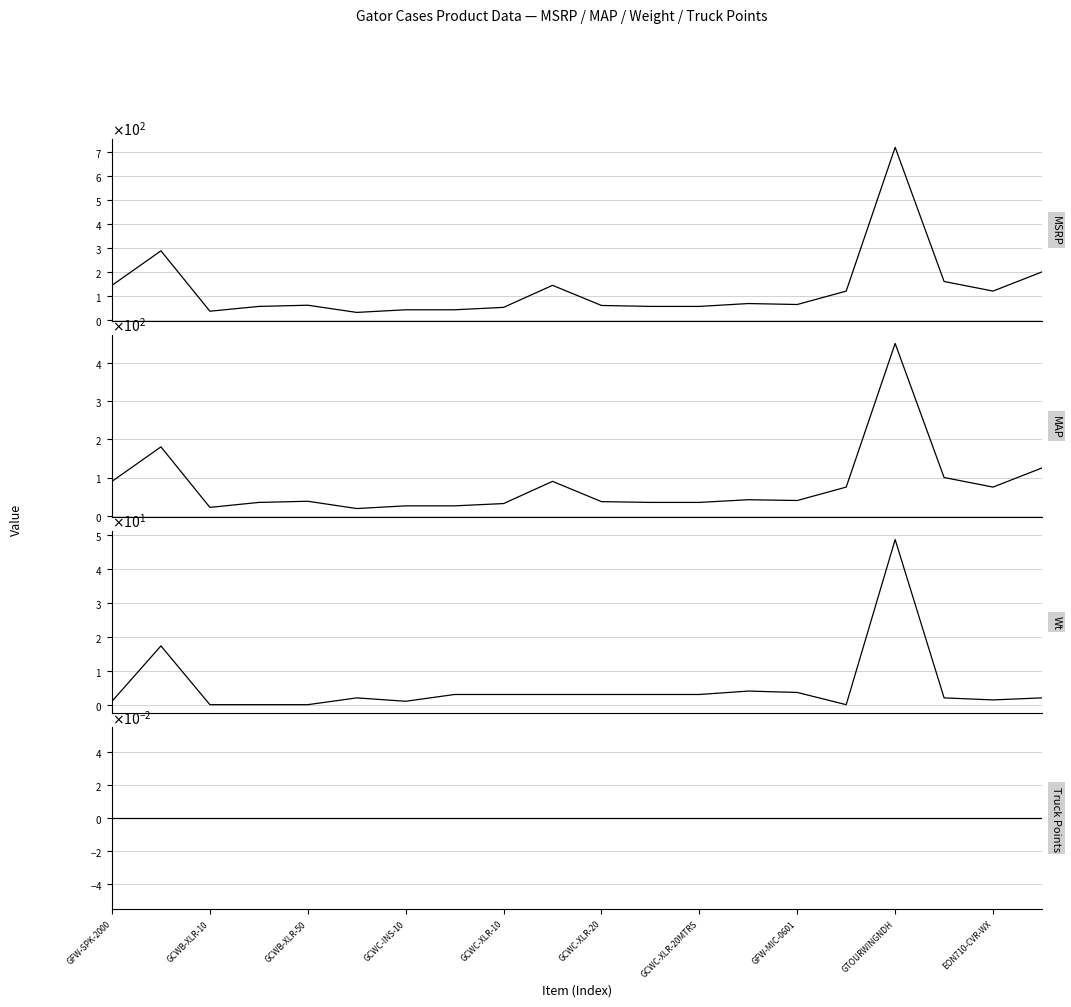

Count the number of data series in this chart.

4